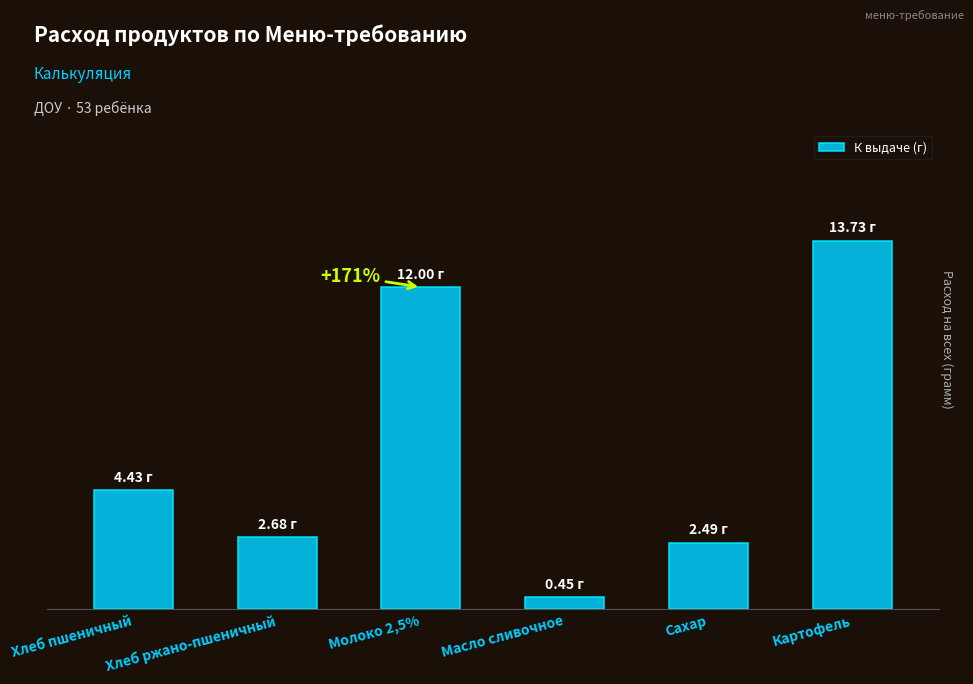

At which category does the chart reach its minimum across all series?

Масло сливочное